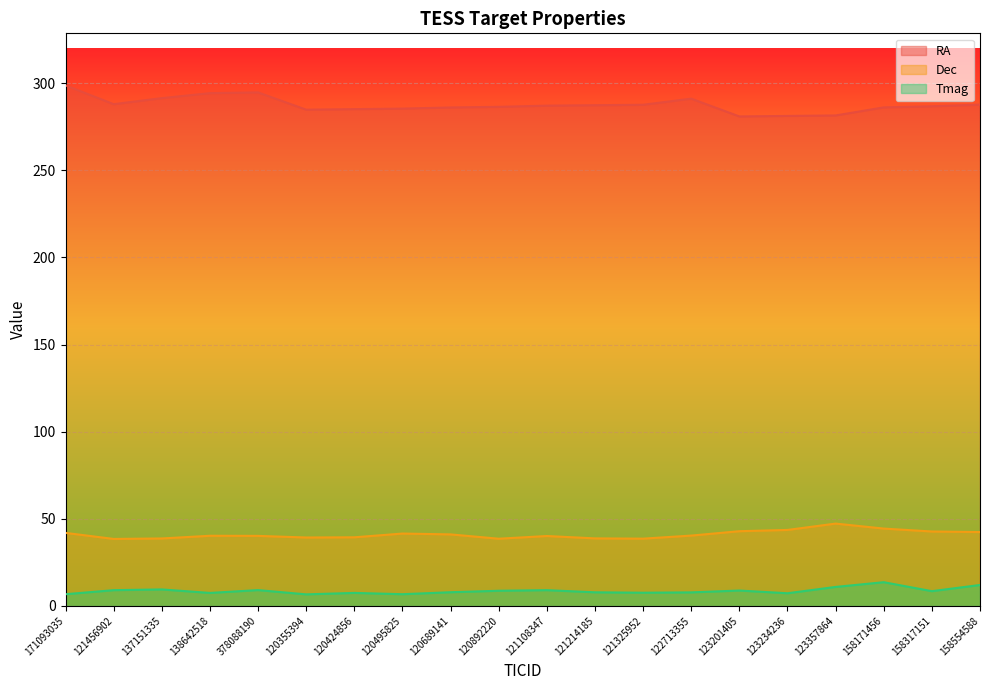

What is the label of the 9th point from the left?

120689141